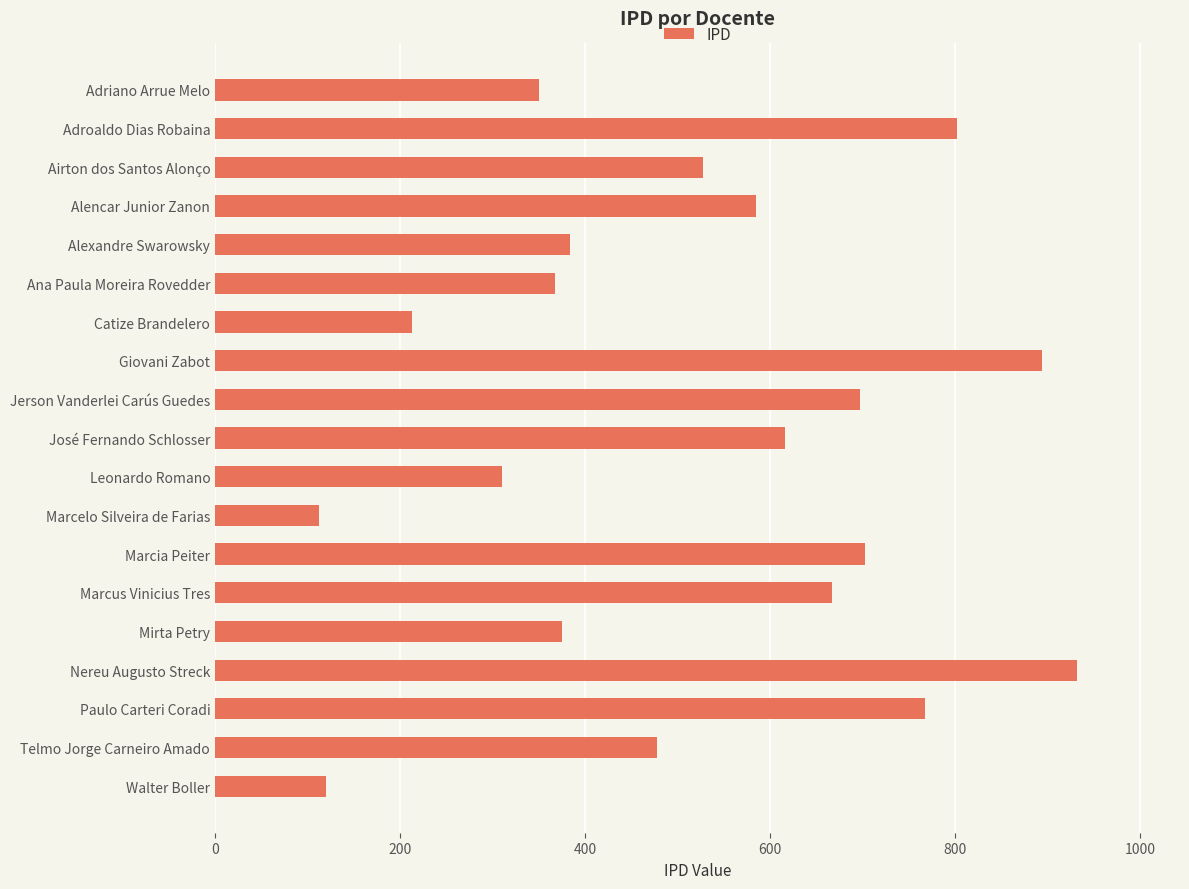

How many values are below 527?

9